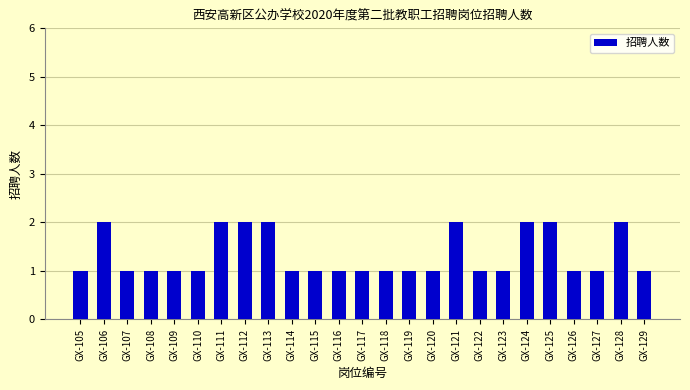

Approximately how many times larger is the value at GX-128 compared to GX-112?

1.0